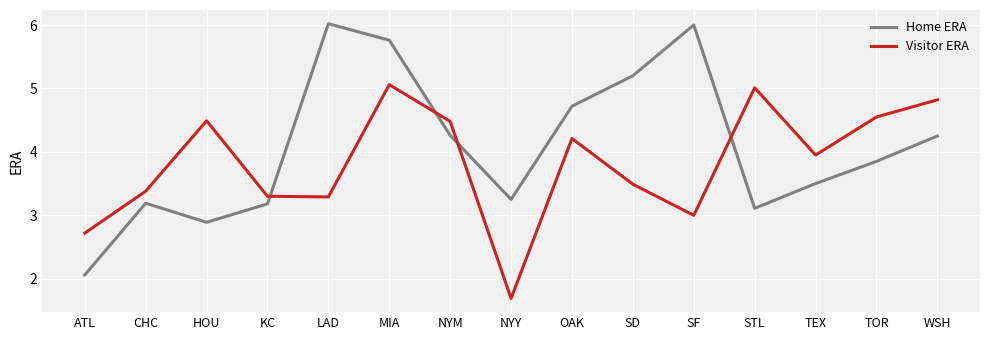

What is the total value across all series at TOR?

8.4